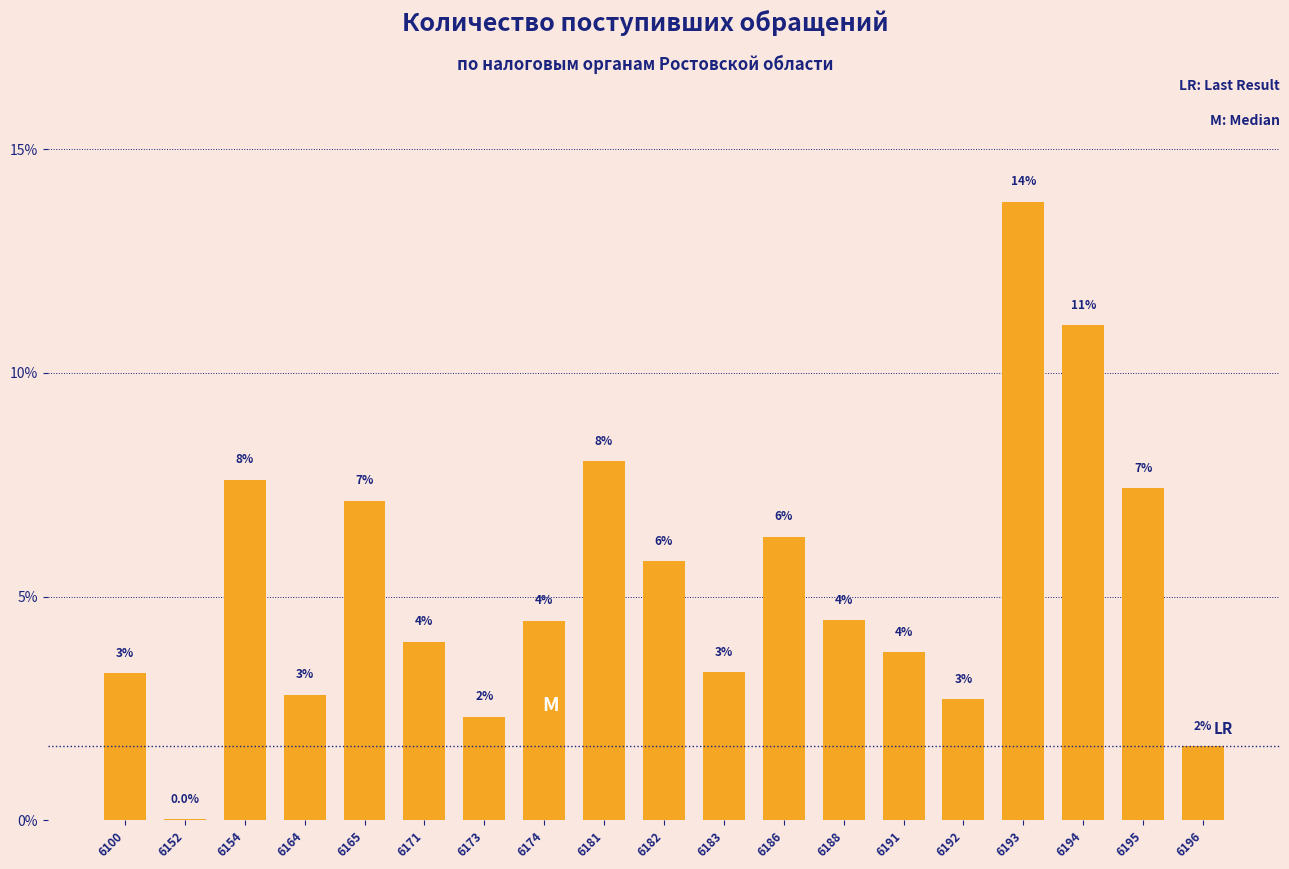

Are the bars horizontal?

No